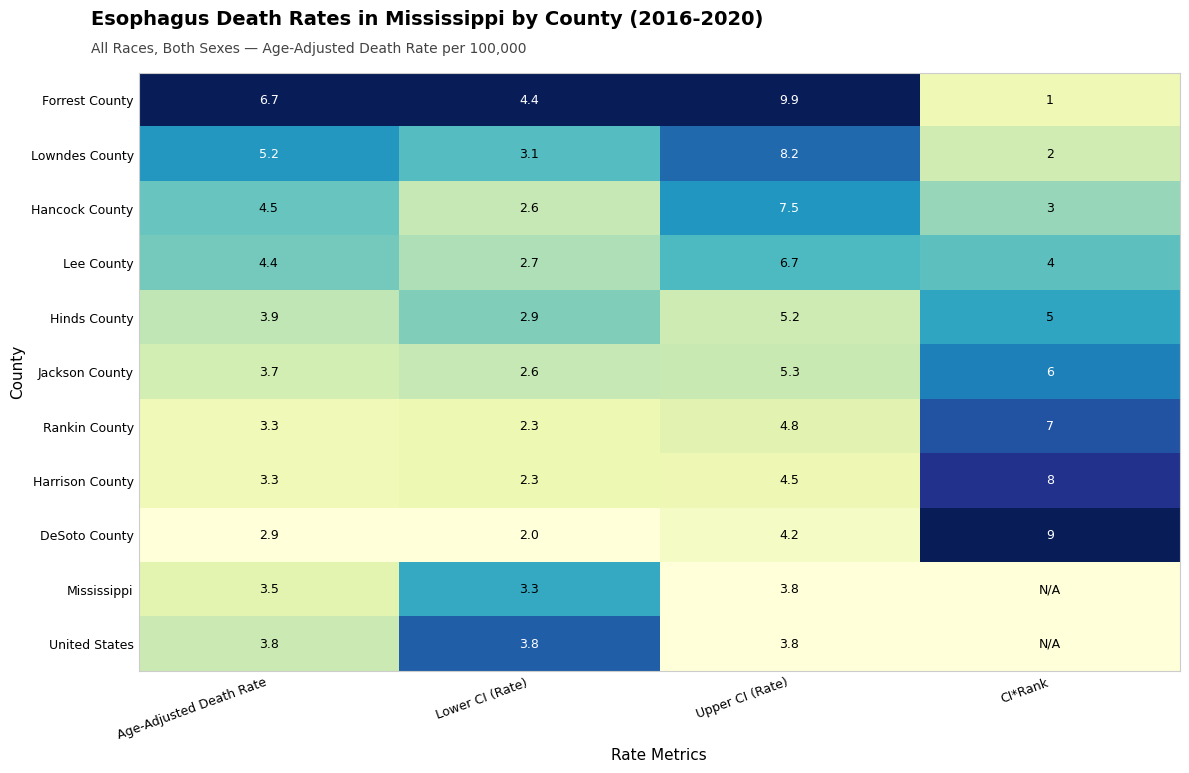

At which label does Rankin County reach its peak?

CI*Rank